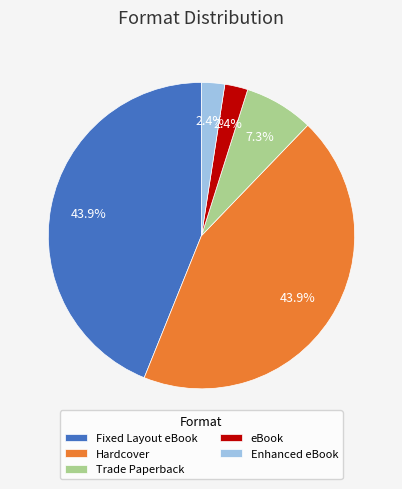

Is there any slice that represents more than half of the pie?

No